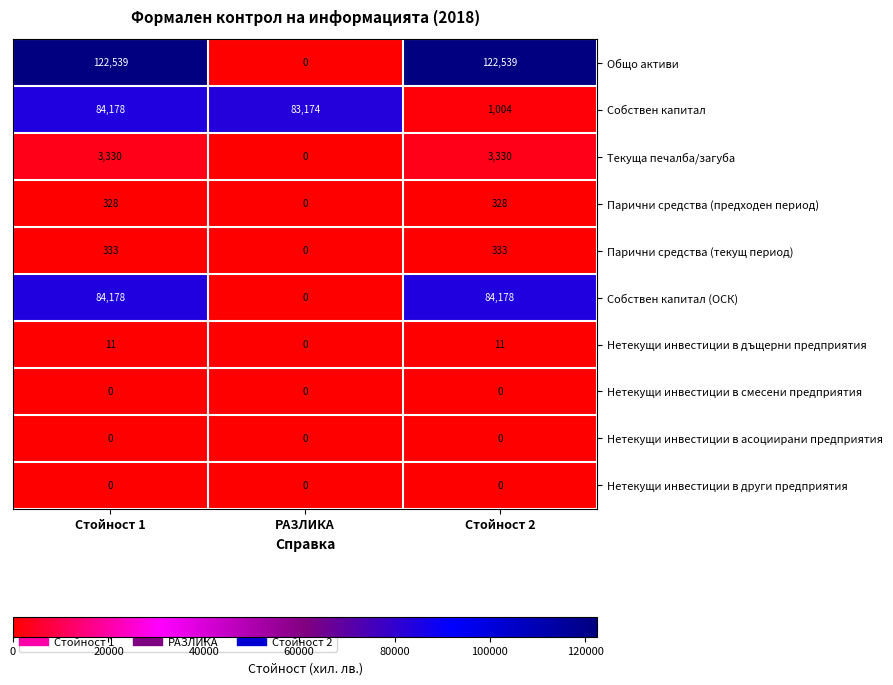

What is the maximum value for Текуща печалба/загуба?

3330